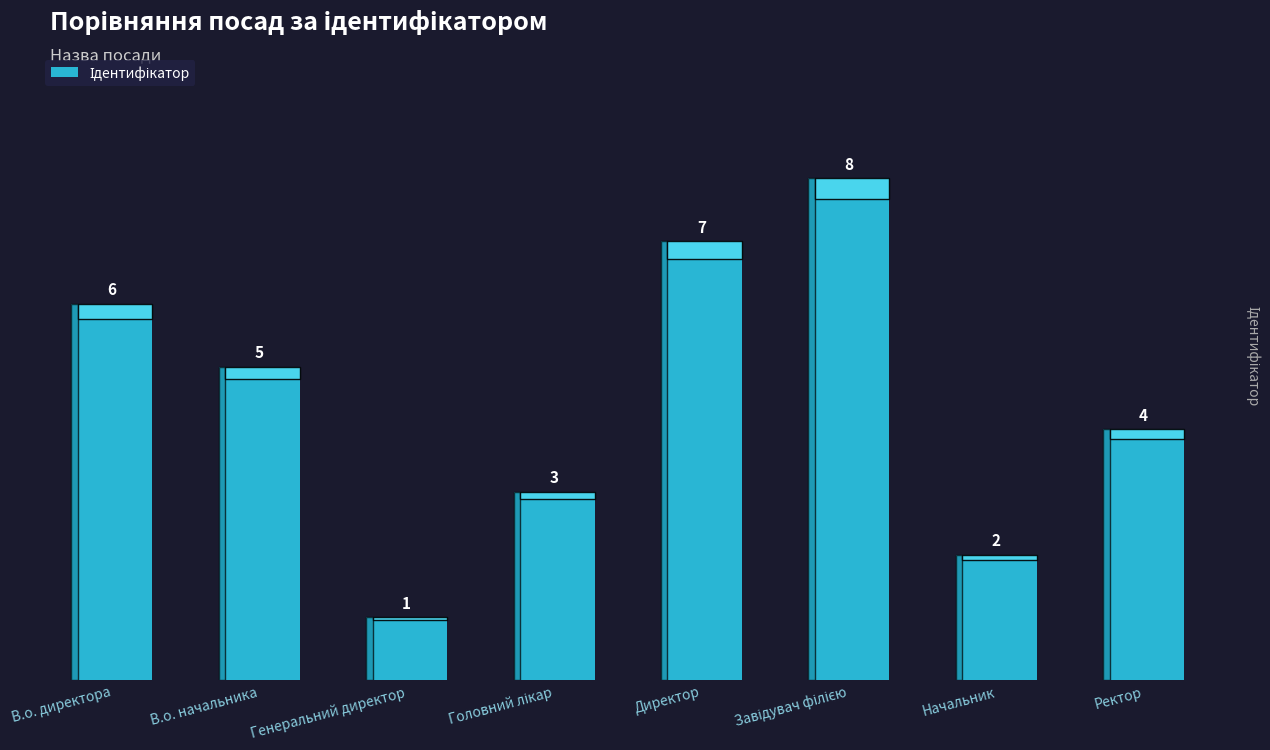

Reading left to right, transcribe all the data shown in this chart.

6	5	1	3	7	8	2	4